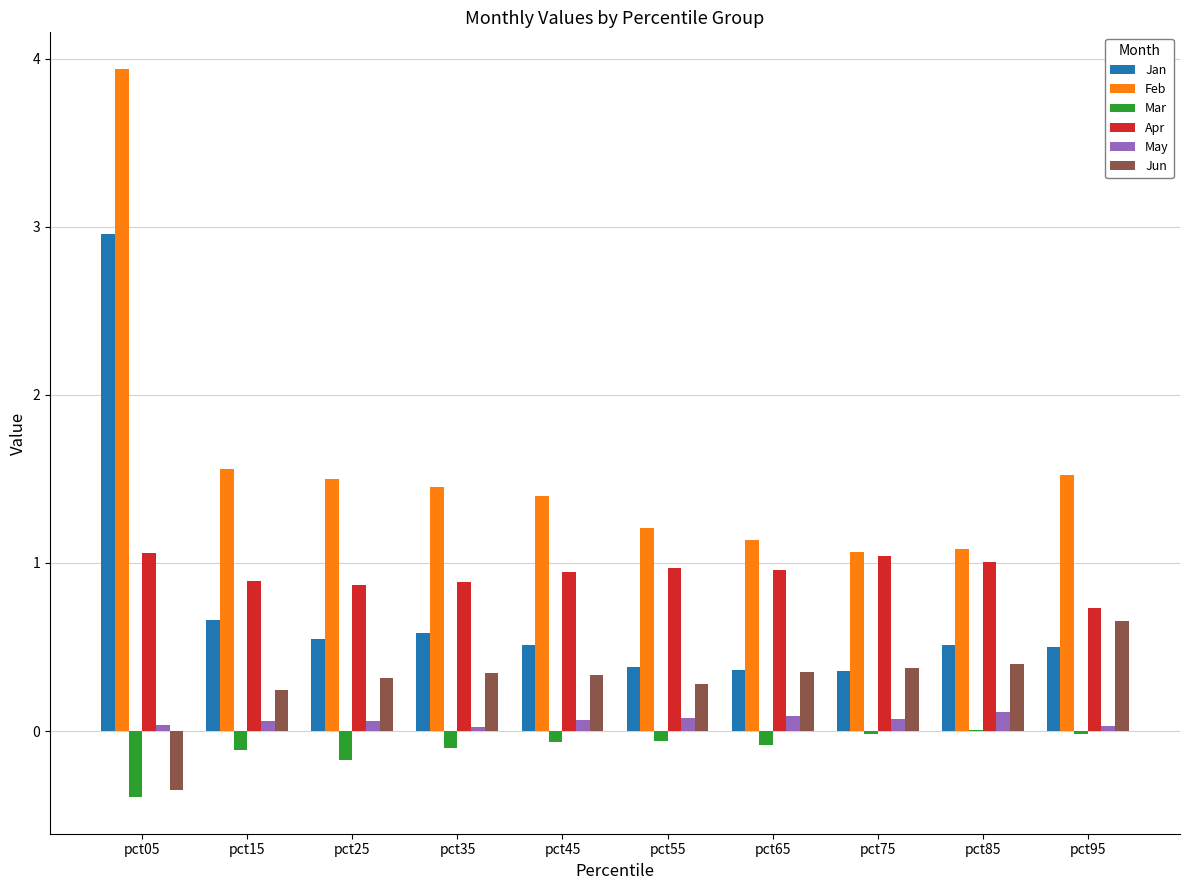

How many groups of bars are there?

10